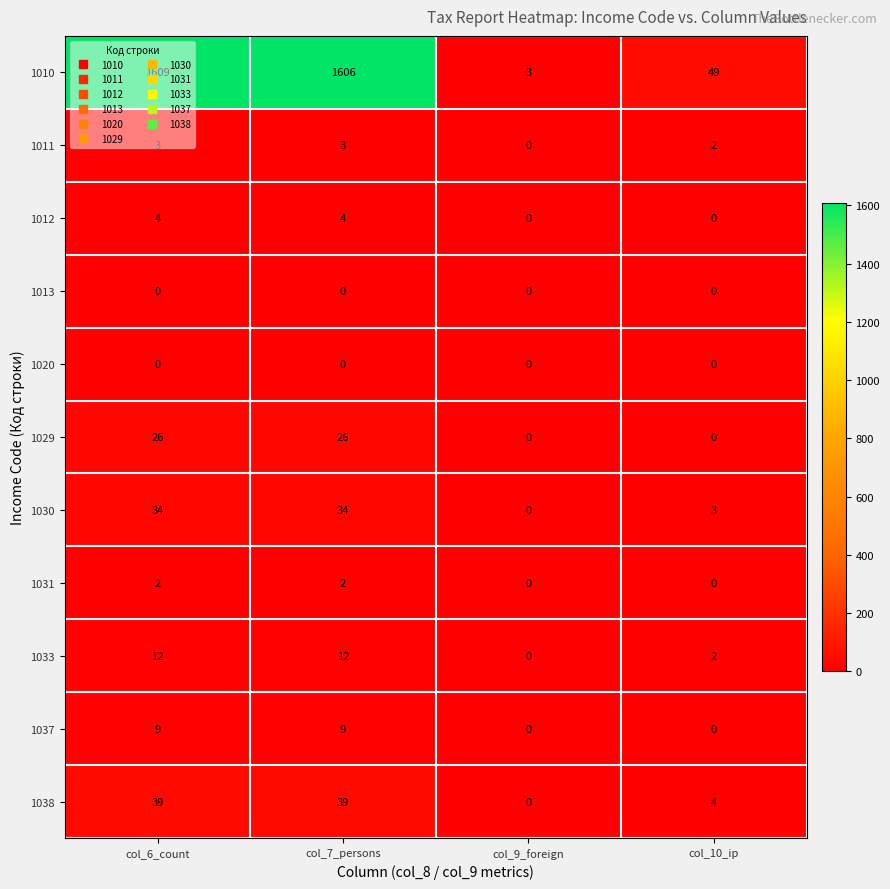

Between col_9_foreign and col_10_ip, which series saw the biggest shift?

1010